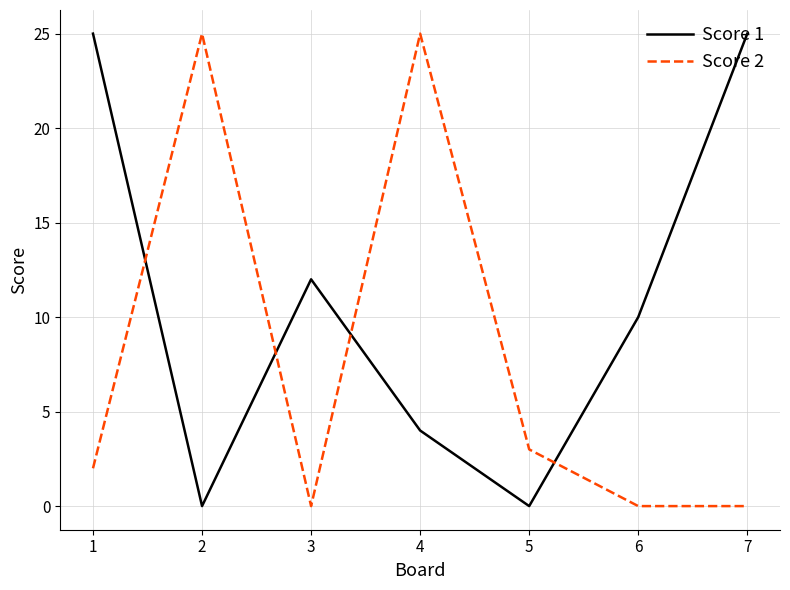

Rank the series by their average value, from lowest to highest.

Score 2, Score 1